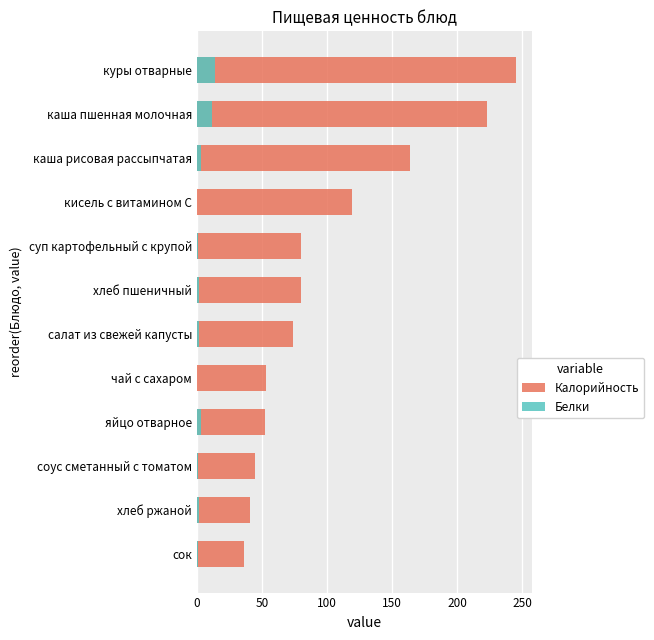

What are all the series names shown in the legend?

Калорийность, Белки